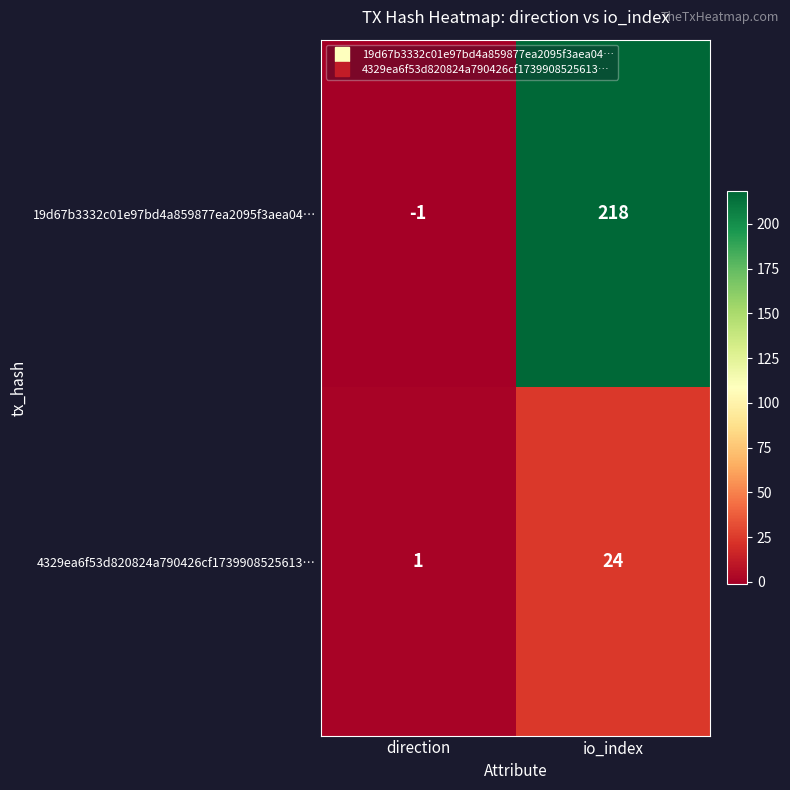

Rank the series by their average value, from lowest to highest.

4329ea6f53d820824a790426cf1739908525613…, 19d67b3332c01e97bd4a859877ea2095f3aea04…